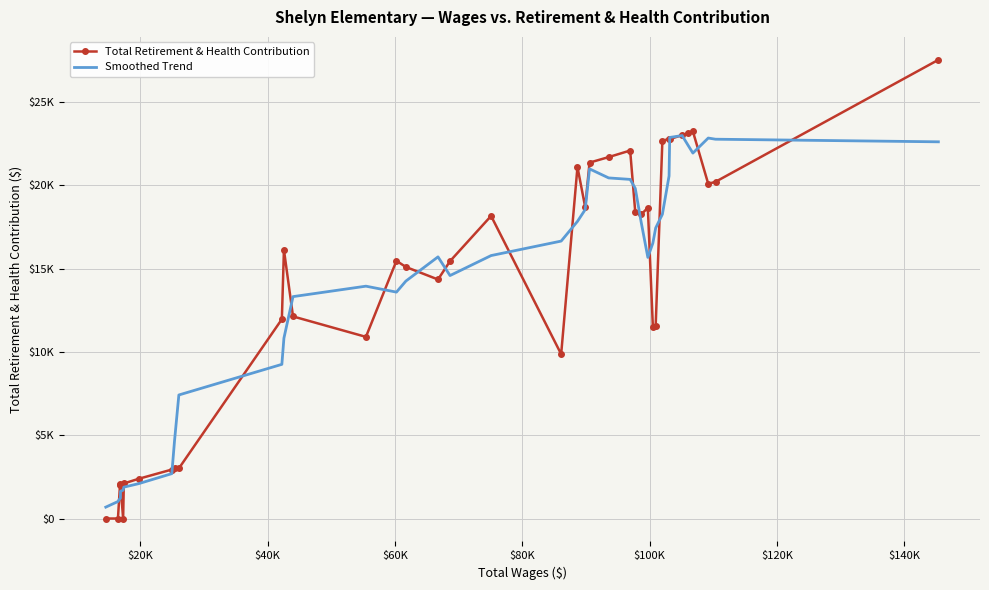

What are all the series names shown in the legend?

Total Retirement & Health Contribution, Smoothed Trend